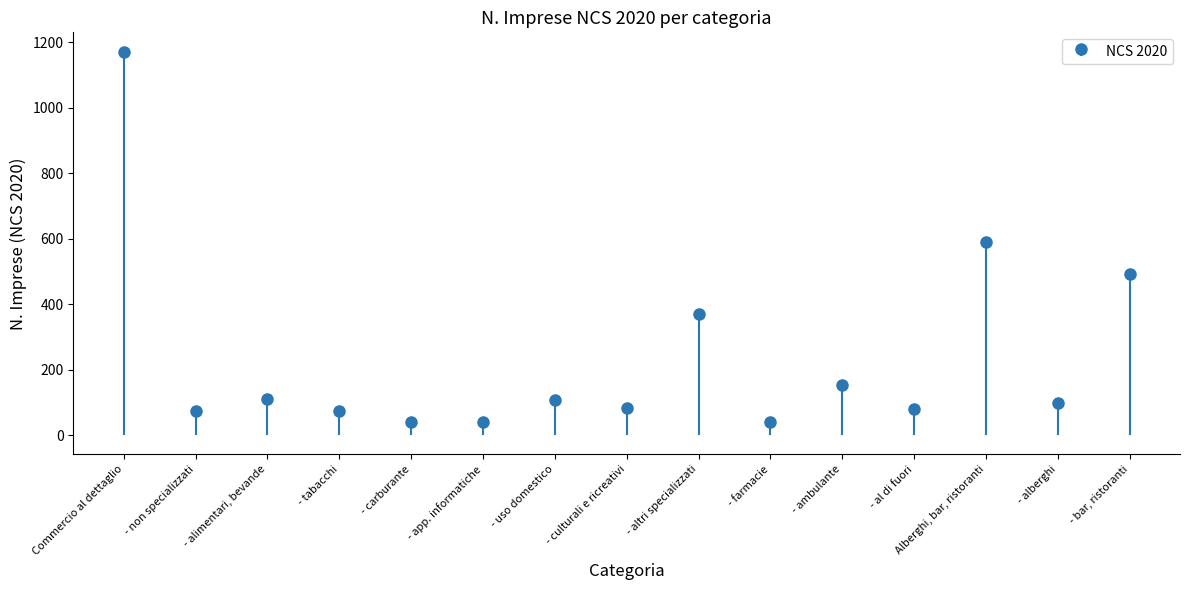

What is the label of the 12th bar from the right?

- tabacchi